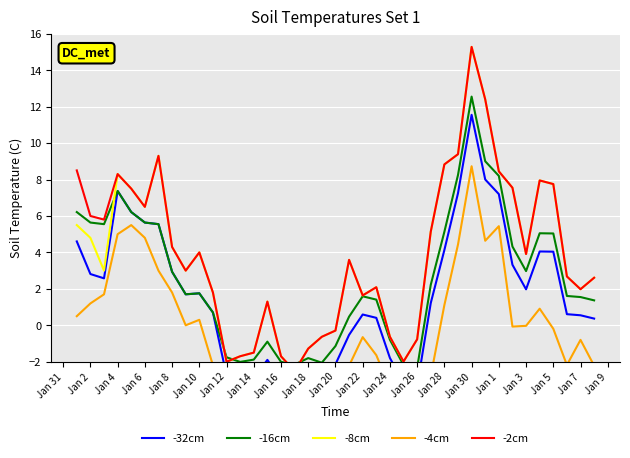

The value of -8cm at Jan 4 is 4.4. True or false?

False